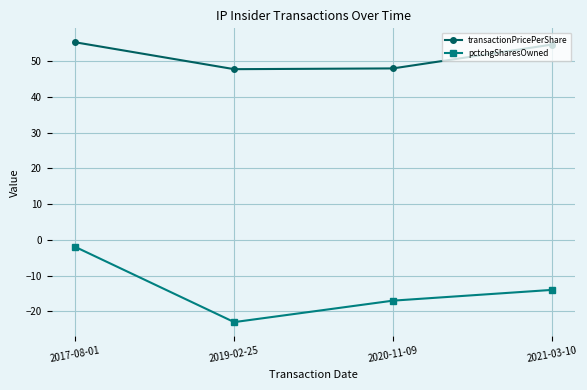

Is the value of transactionPricePerShare at 2020-11-09 greater than the value of pctchgSharesOwned at 2017-08-01?

Yes